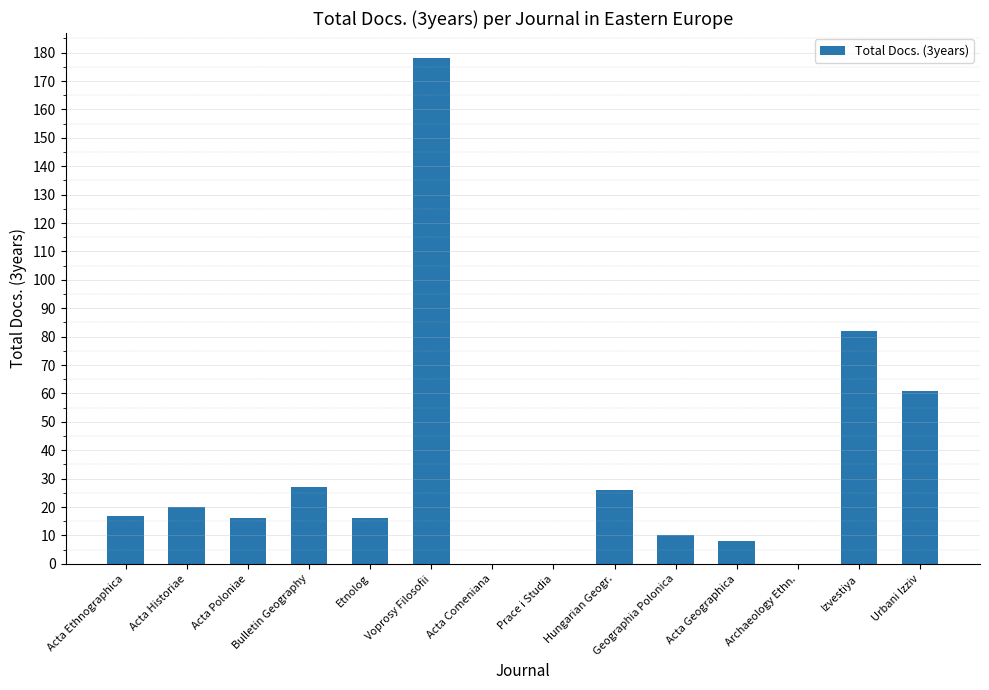

How many distinct data groups are displayed?

1